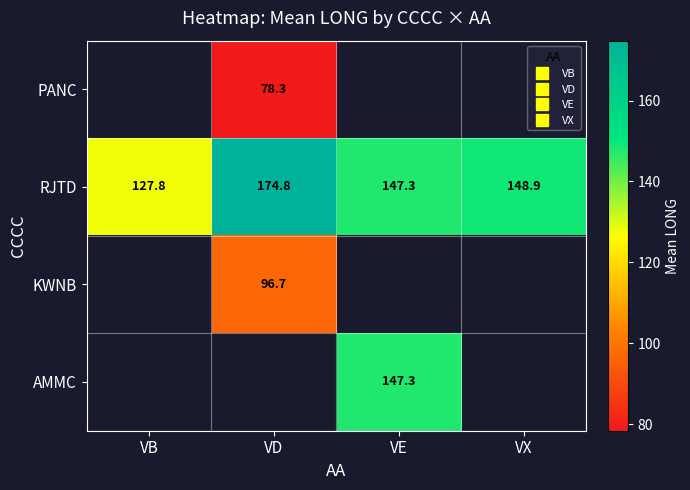

Which series changed the most between VD and VX?

RJTD